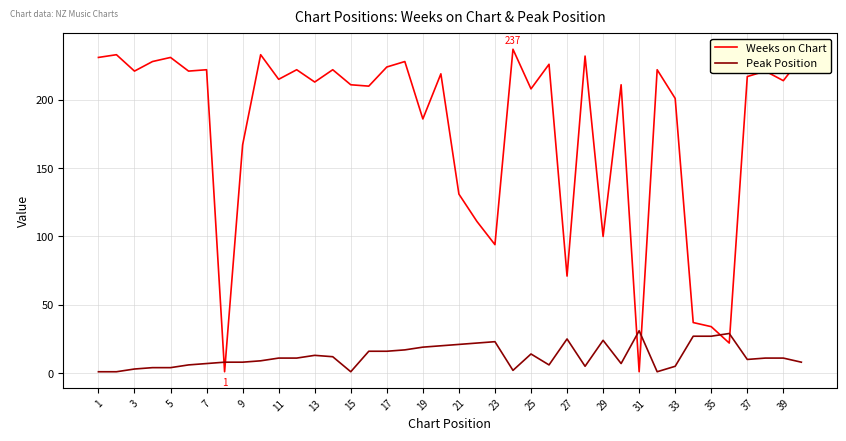

What is the greatest value displayed?

237